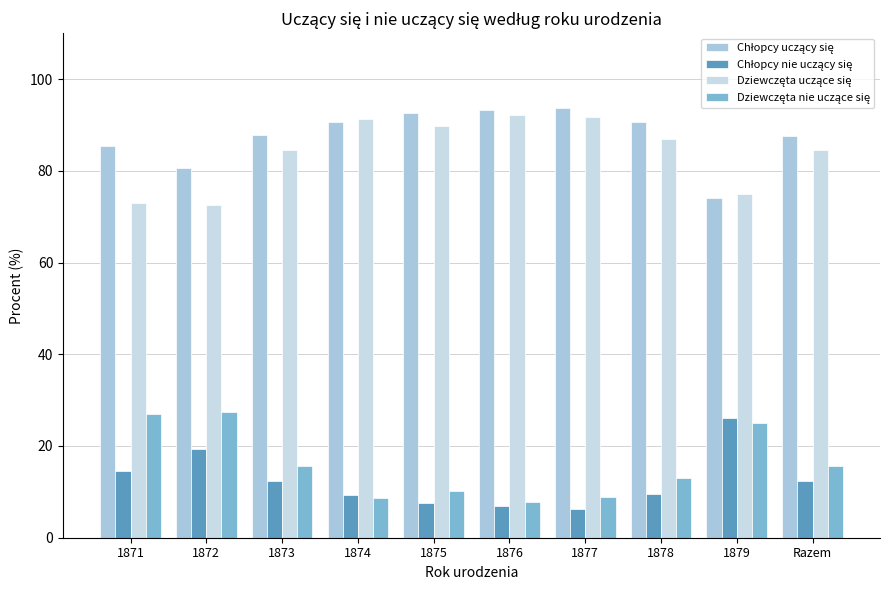

What is the total value across all series at 1877?

200.6